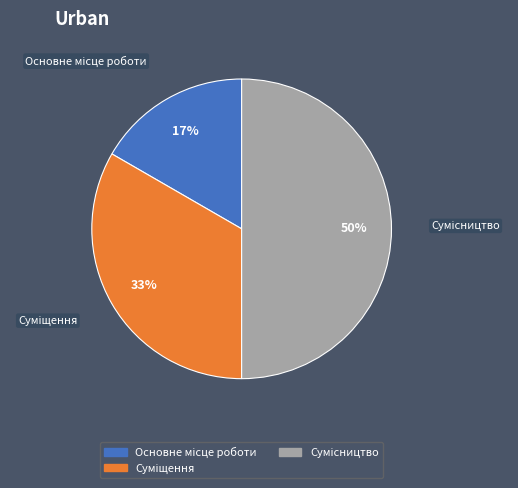

To the nearest percent, what is the average slice percentage?

33%